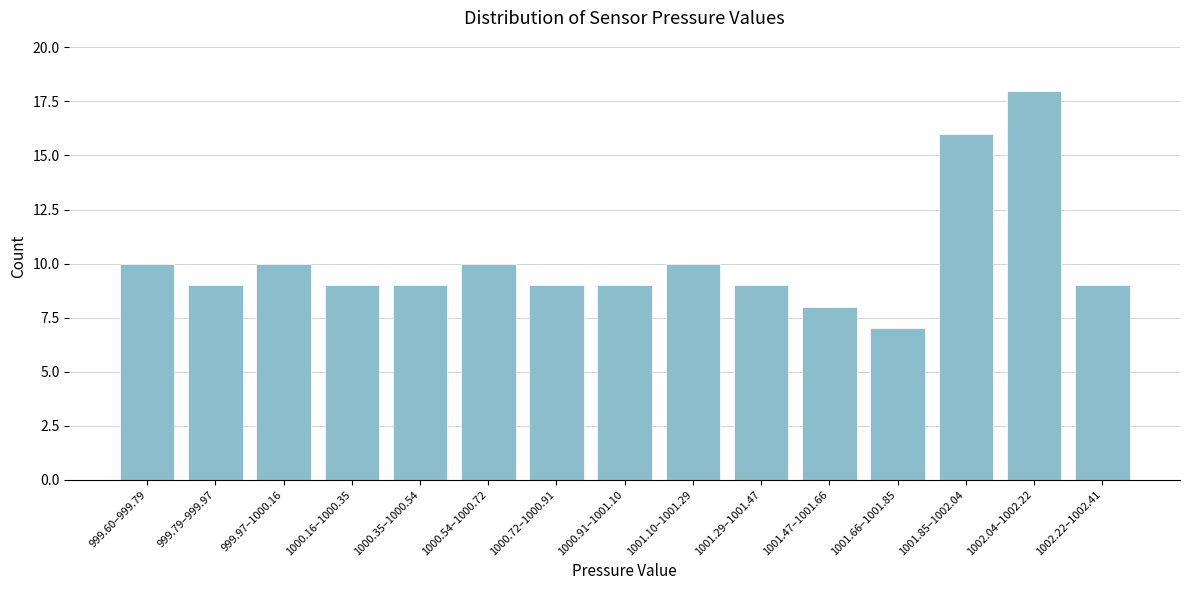

Reading left to right, transcribe all the data shown in this chart.

10	9	10	9	9	10	9	9	10	9	8	7	16	18	9